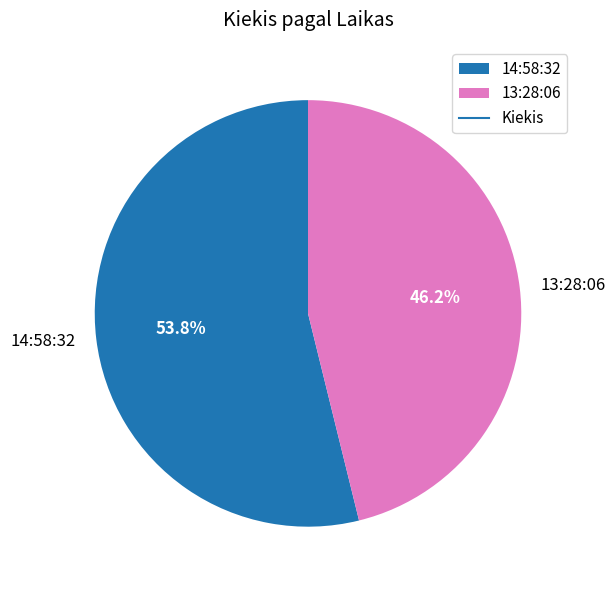

Does 13:28:06 represent more than half of the total?

No